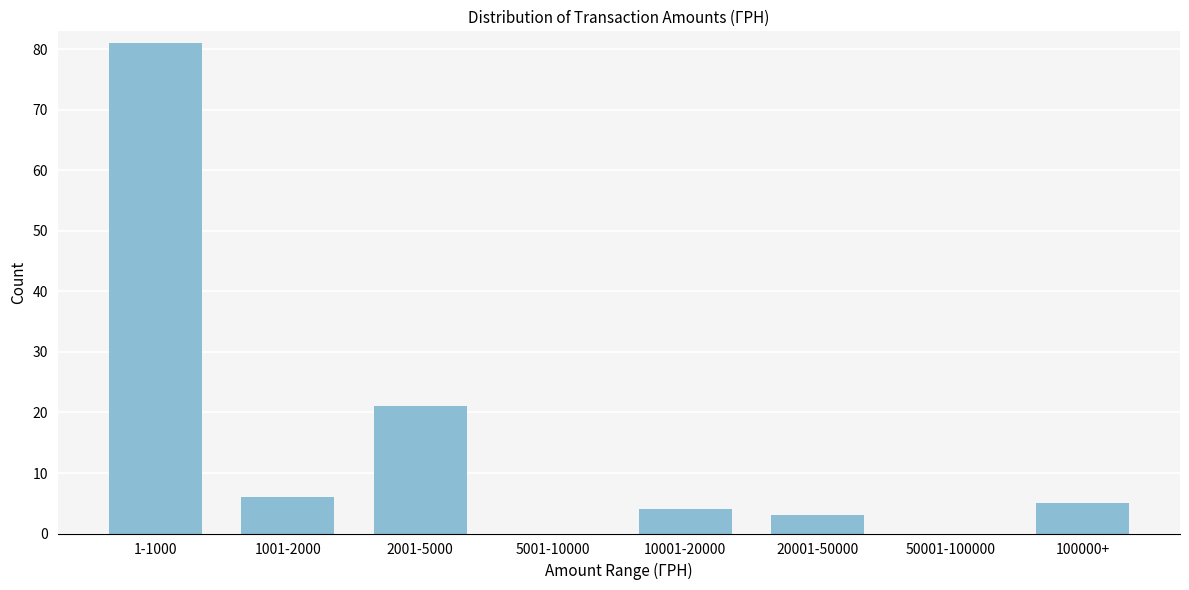

Reading left to right, list all the values displayed in this chart.

1-1000=81	1001-2000=6	2001-5000=21	5001-10000=0	10001-20000=4	20001-50000=3	50001-100000=0	100000+=5